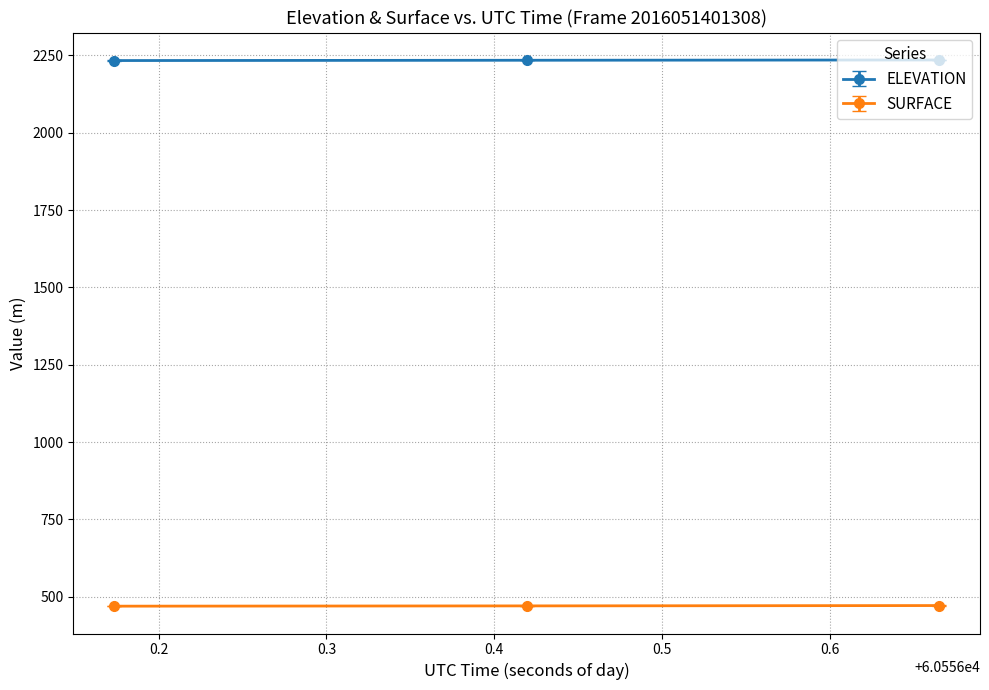

At how many categories does at least one series exceed 1312?

3